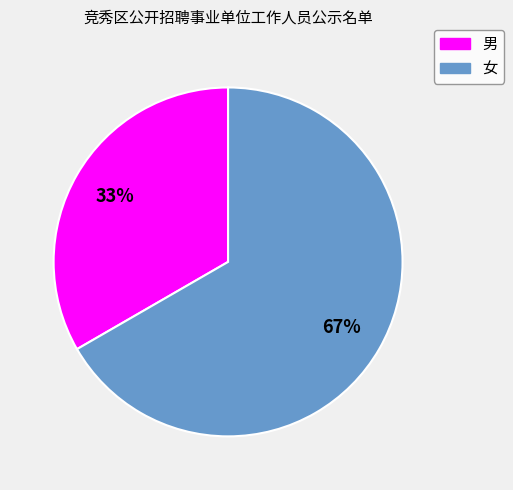

Is the sum of 女 and 男 greater than half?

Yes